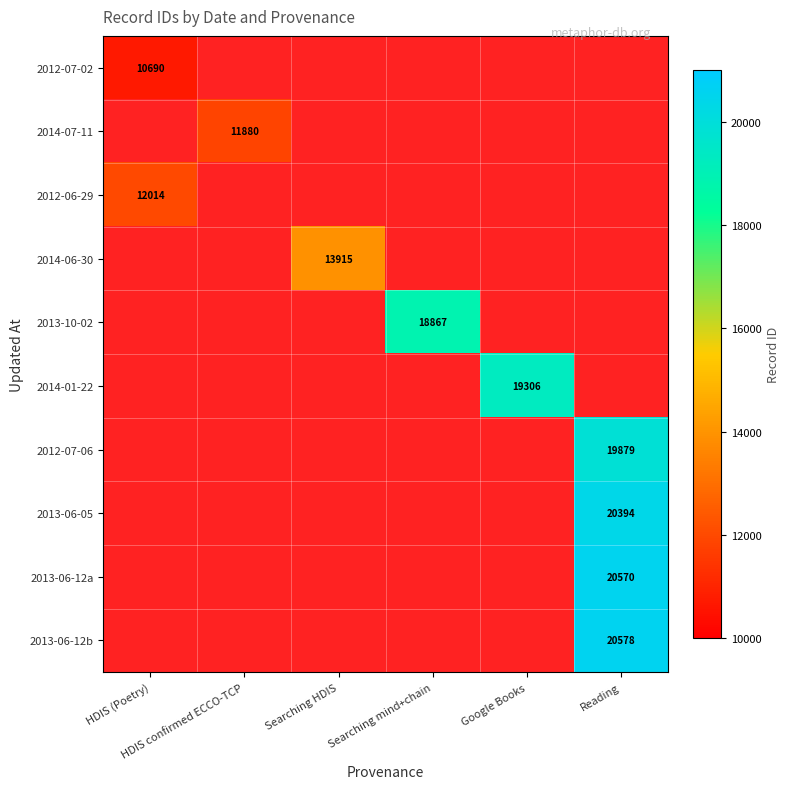

How many values in 2012-07-06 are above zero?

1